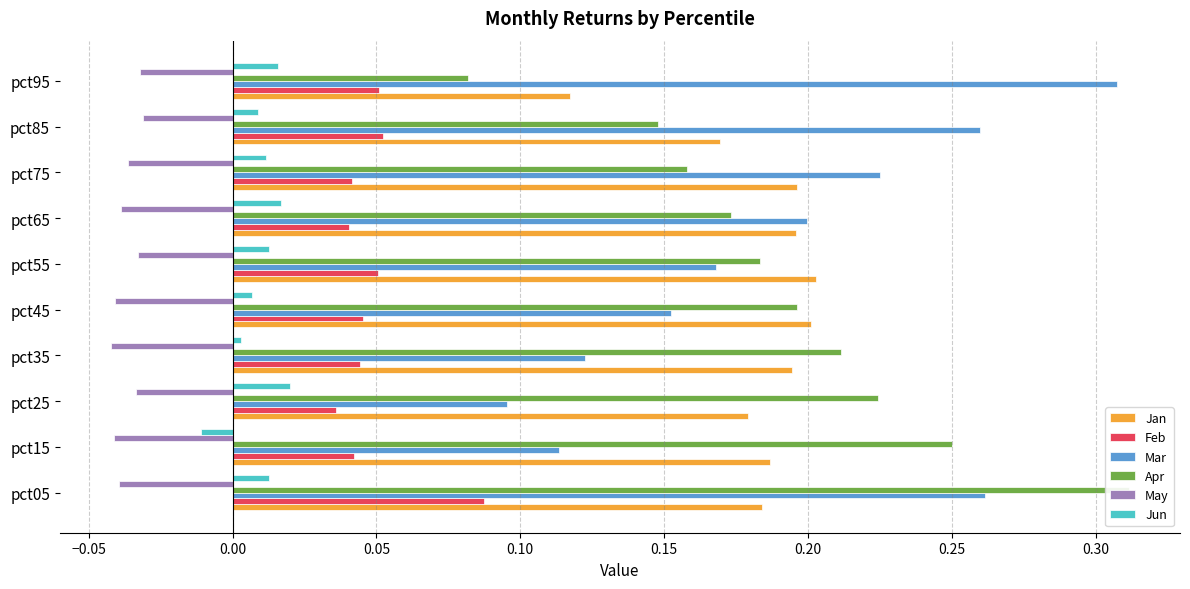

The Mar series shows 0.4 at pct05. True or false?

False